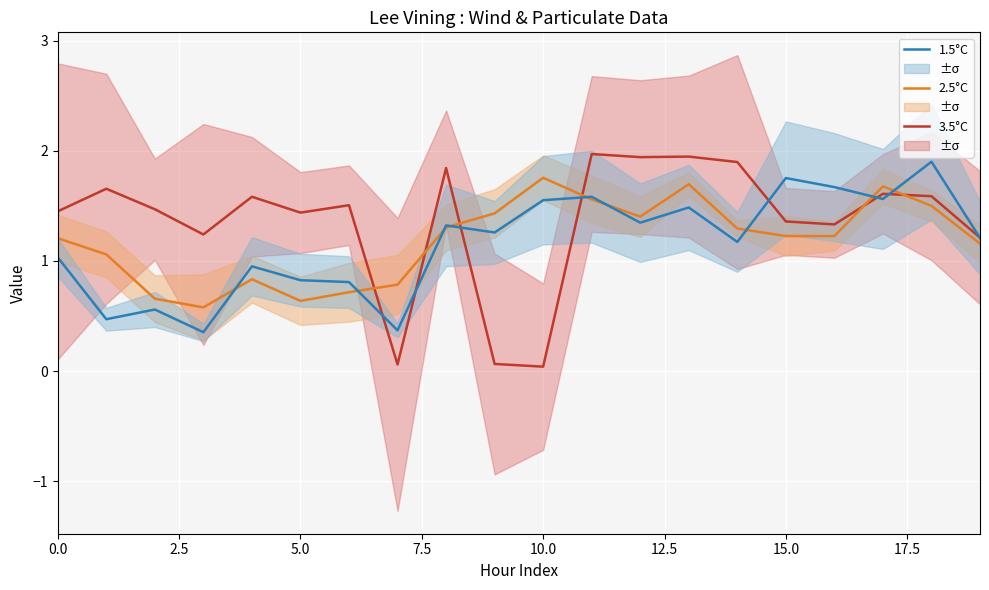

True or false: 3.5°C and 2.5°C intersect in this chart.

True